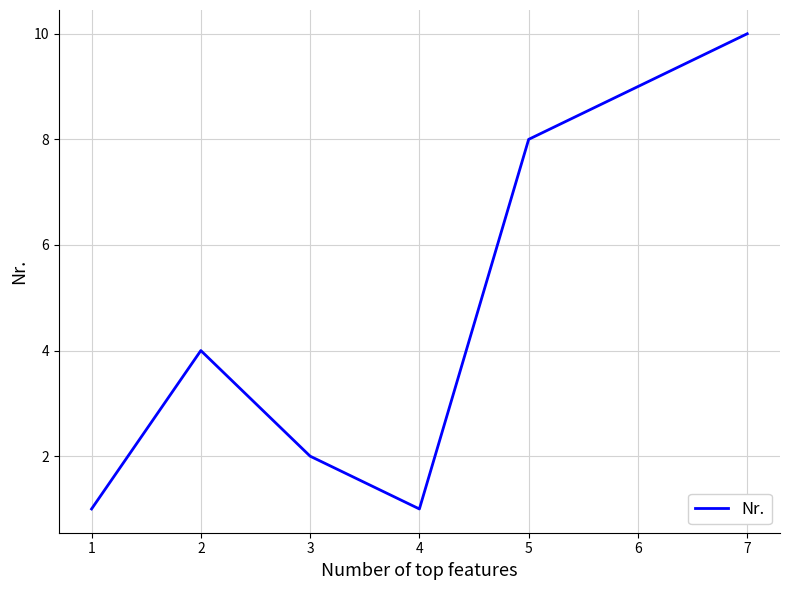

How many distinct data groups are displayed?

1